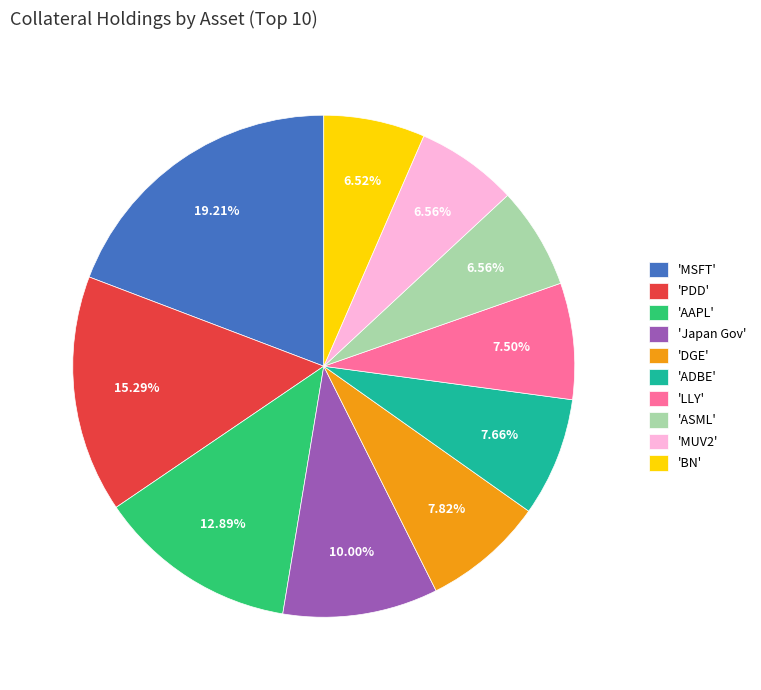

Which slice is the largest?

'MSFT'